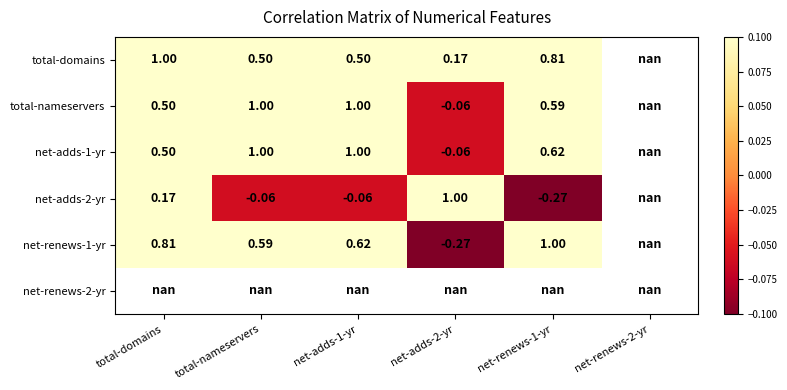

Is the value of net-renews-1-yr at net-renews-1-yr greater than the value of net-adds-2-yr at net-renews-1-yr?

Yes